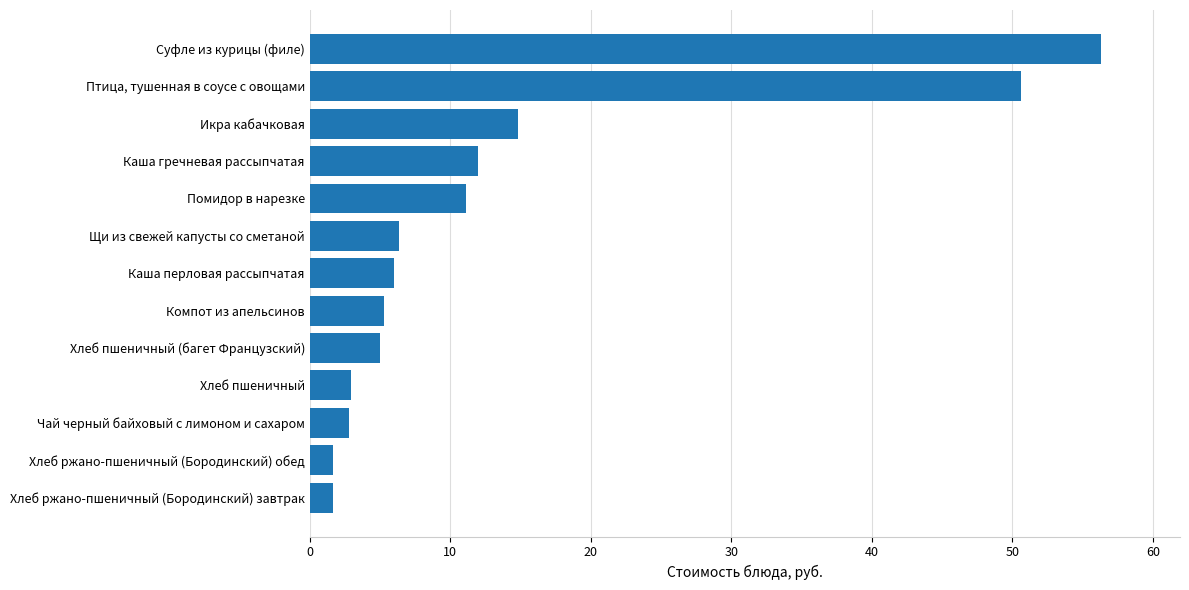

Which category has the highest value across all series?

Суфле из курицы (филе)